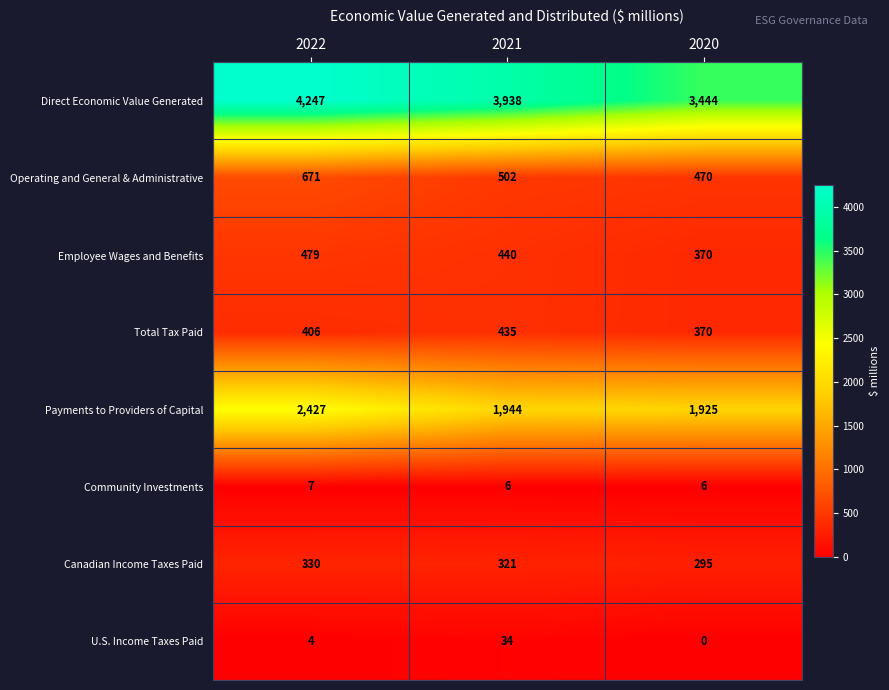

At which category is the sum across all series the highest?

2022